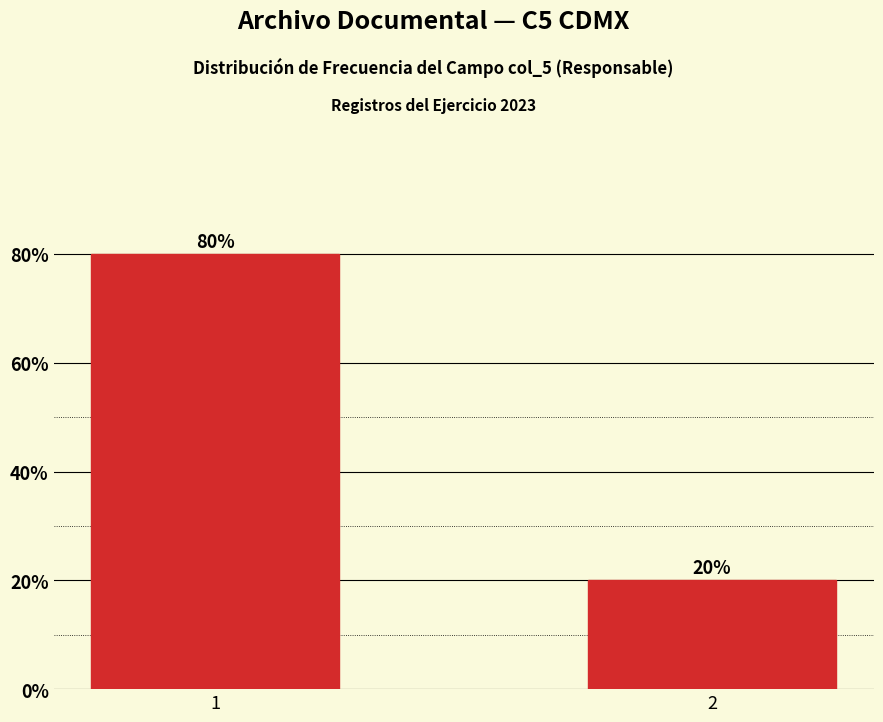

Reading left to right, what are all the values shown in this chart?

1=80	2=20